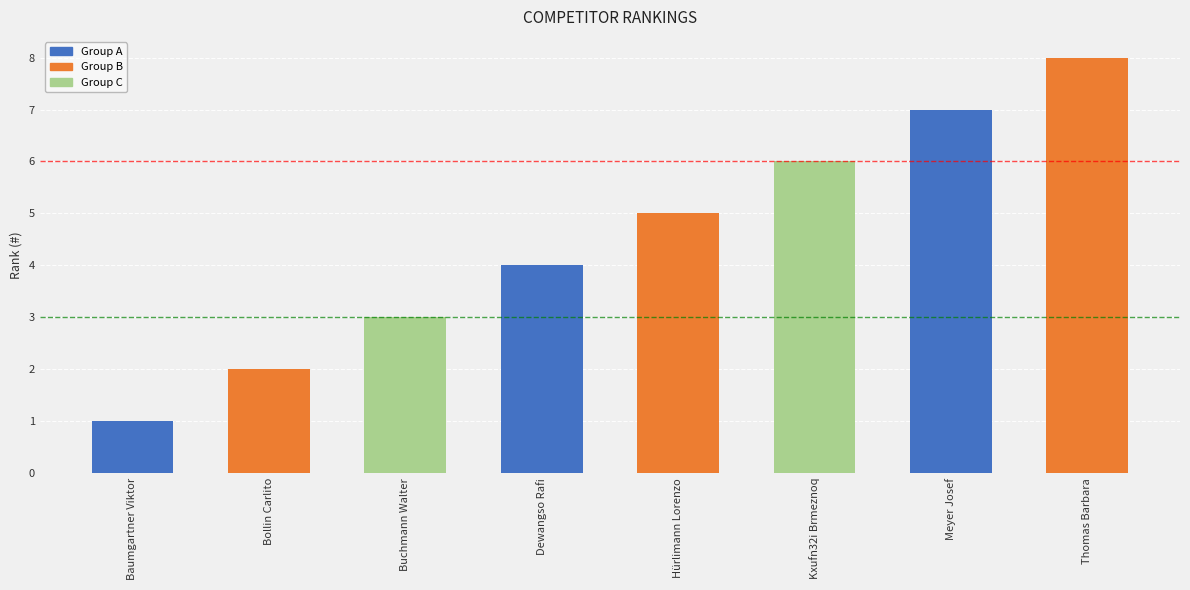

What is the maximum value shown in the chart?

8